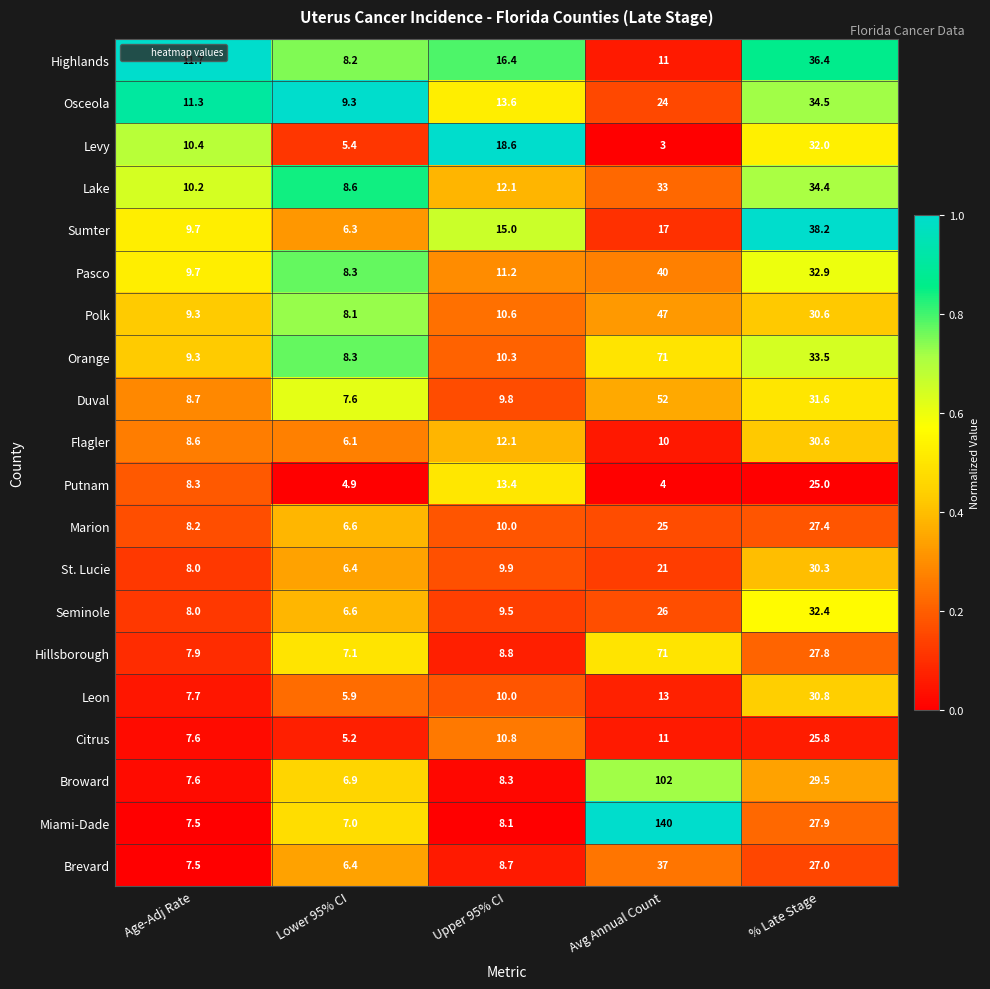

The value of Flagler at Avg Annual Count is 10.0. True or false?

True